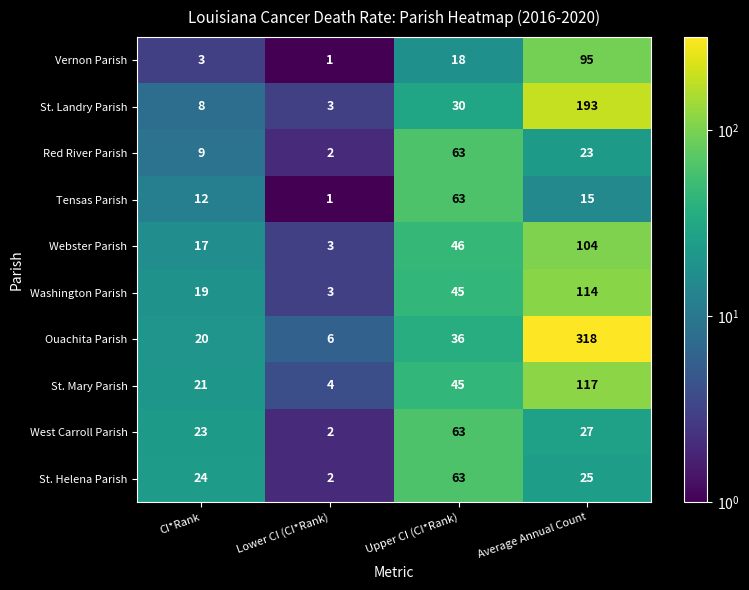

At which category is the sum across all series the highest?

Average Annual Count